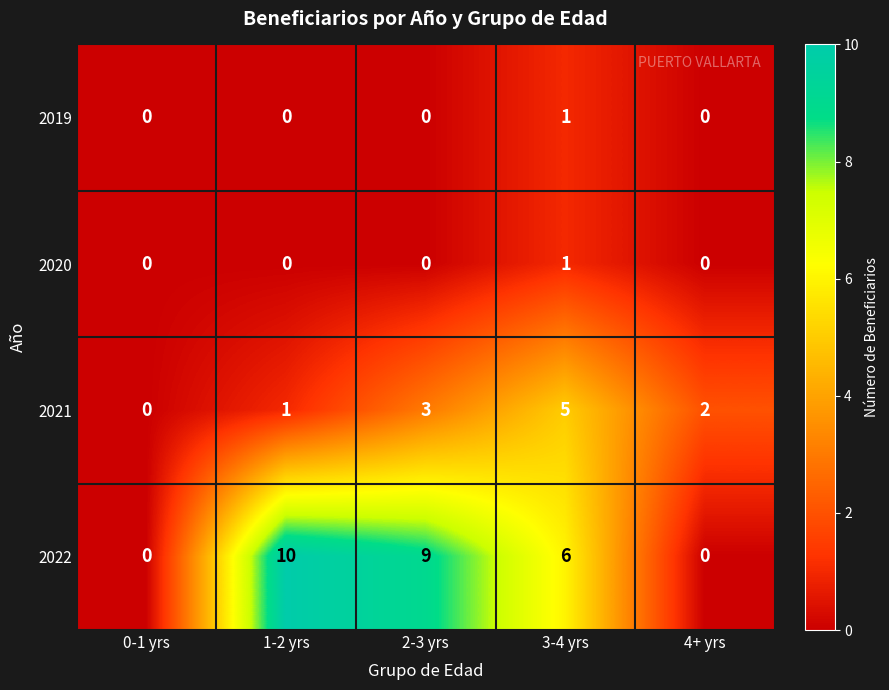

True or false: 2021 has a value of 1 at 2-3 yrs.

False